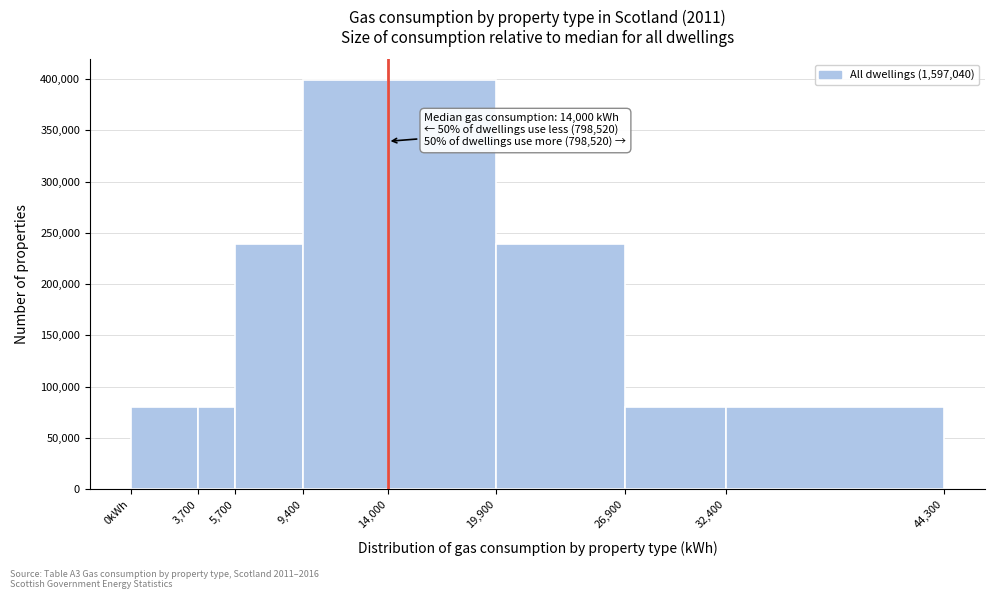

Reading left to right, transcribe all the data shown in this chart.

0kWh=79852	3,700=79852	5,700=239556	9,400=399260	14,000=399260	19,900=239556	26,900=79852	32,400=79852